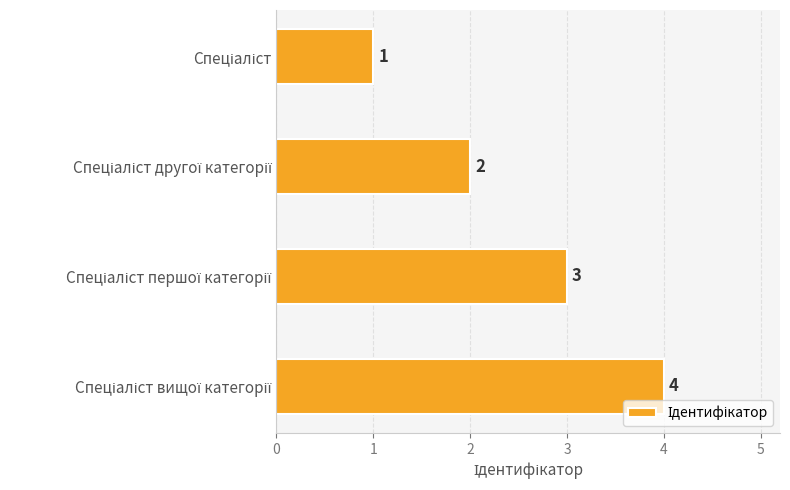

How many values are between 2 and 4?

3